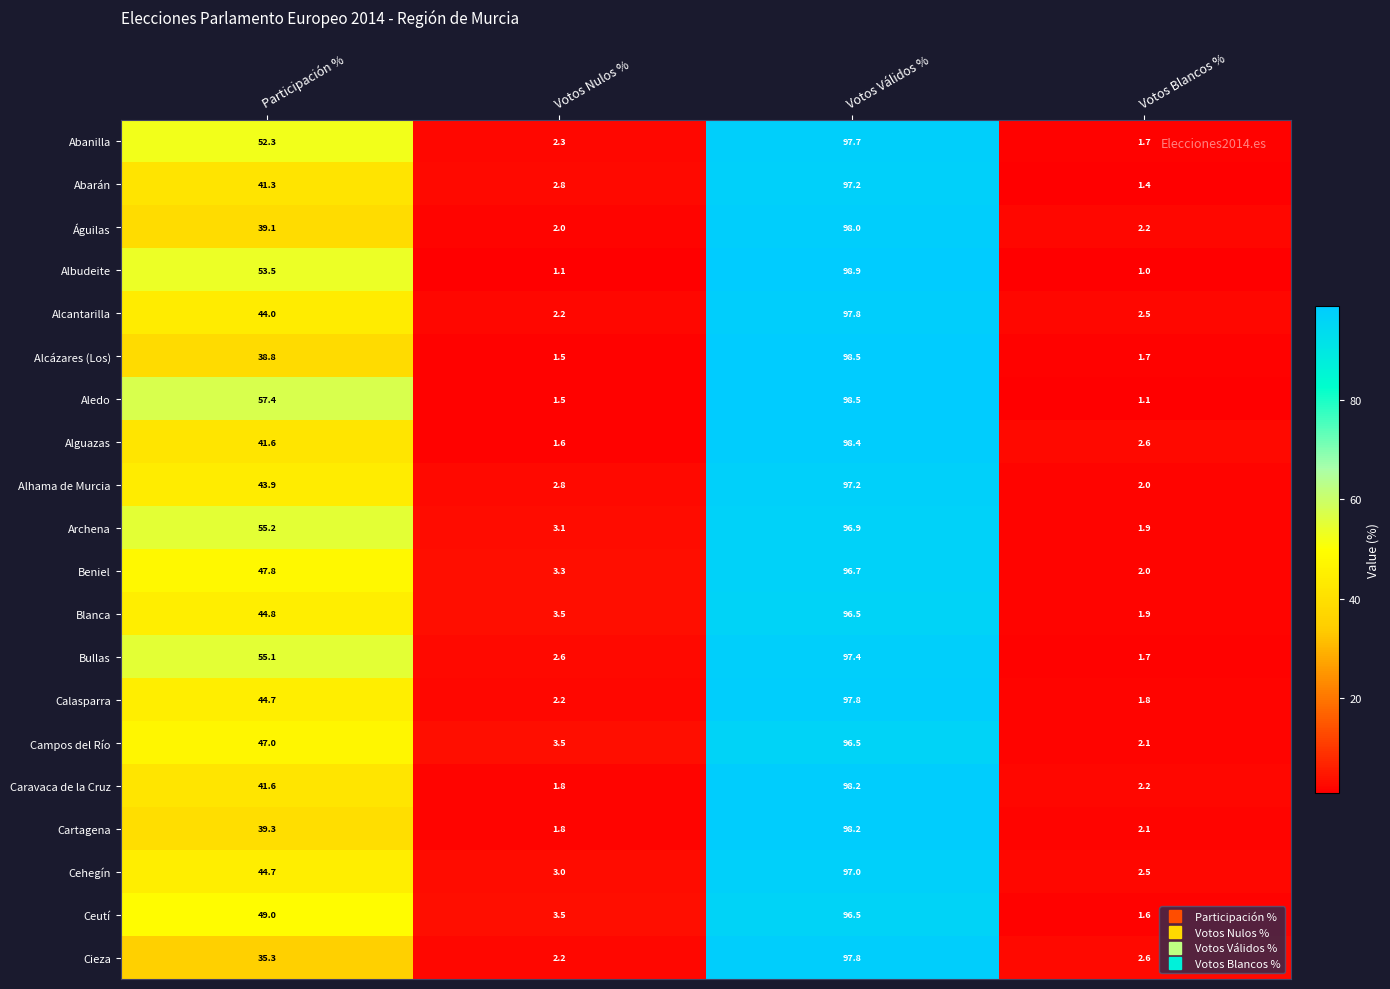

What is the average value of the Abanilla series?

38.5